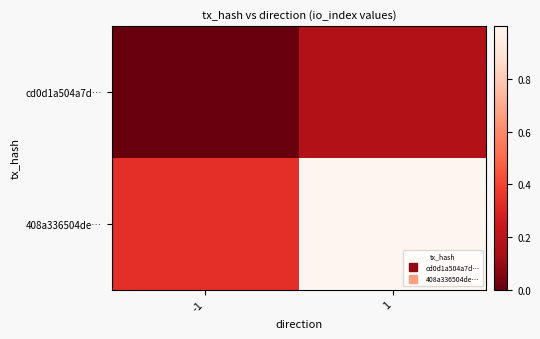

List the series in order of their peak value, lowest first.

cd0d1a504a7d…, 408a336504de…